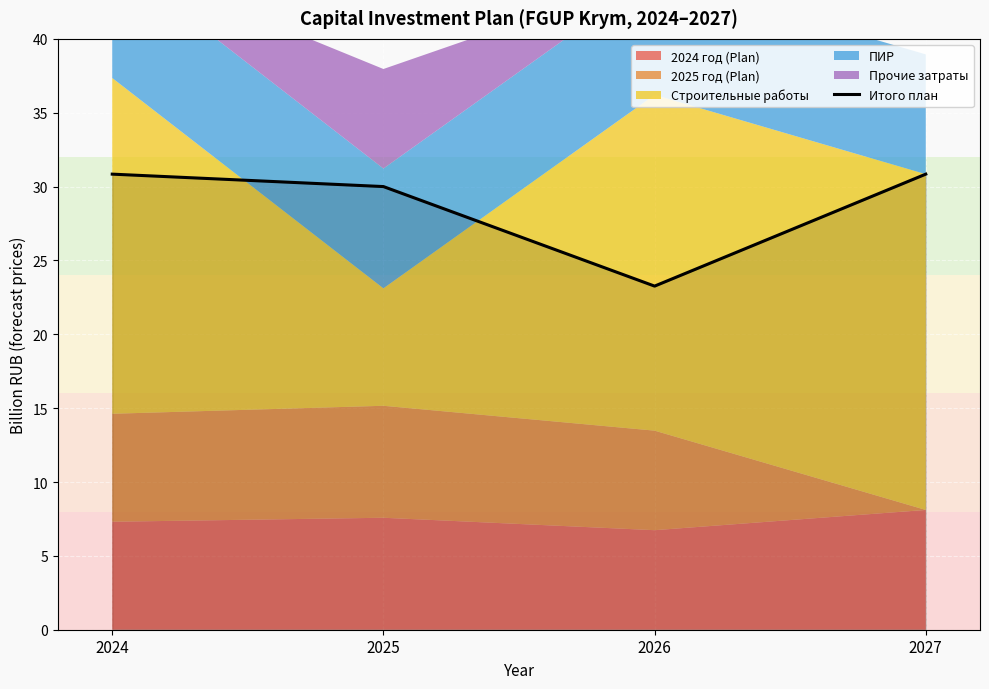

Where does the data first go above 30?

2024